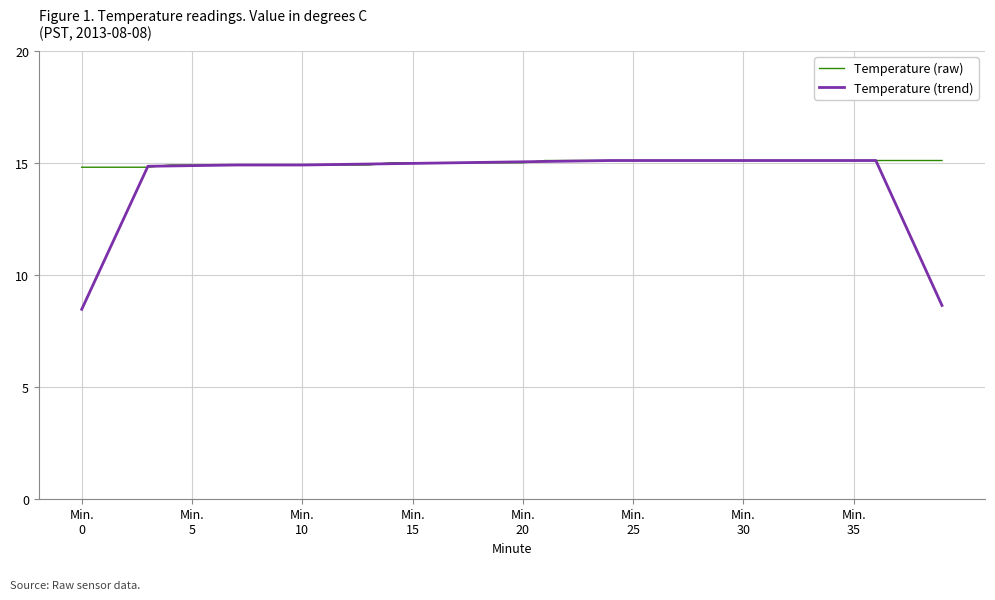

What is the minimum value shown in the chart?

8.5